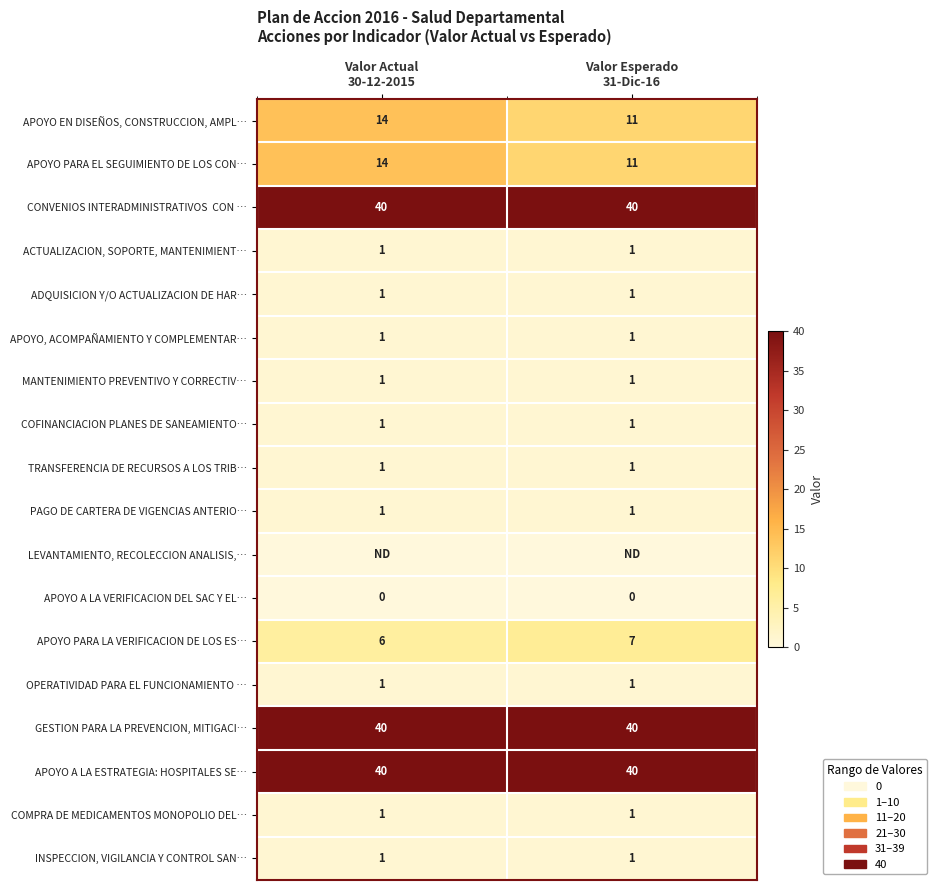

How many data points does each series have?

2